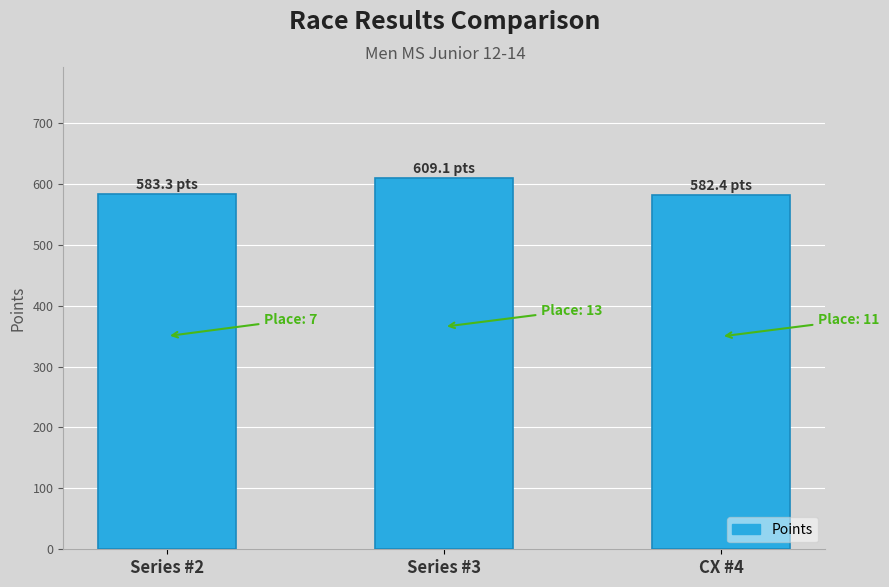

What is the difference between the values at Series #3 and Series #2?

25.8